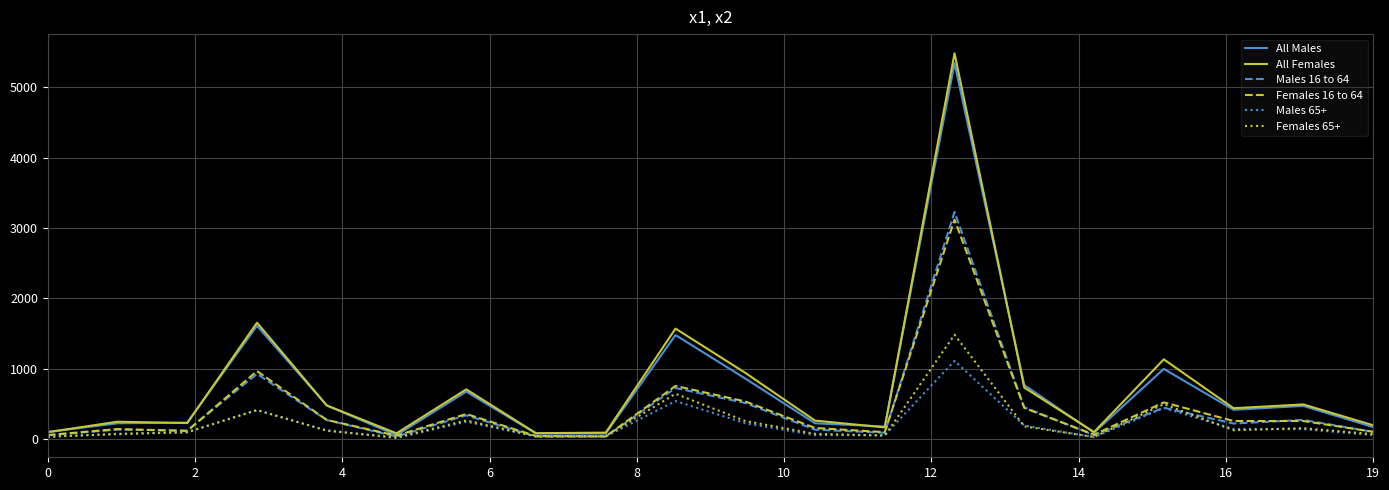

What is the highest value of the Males 16 to 64 series?

3226